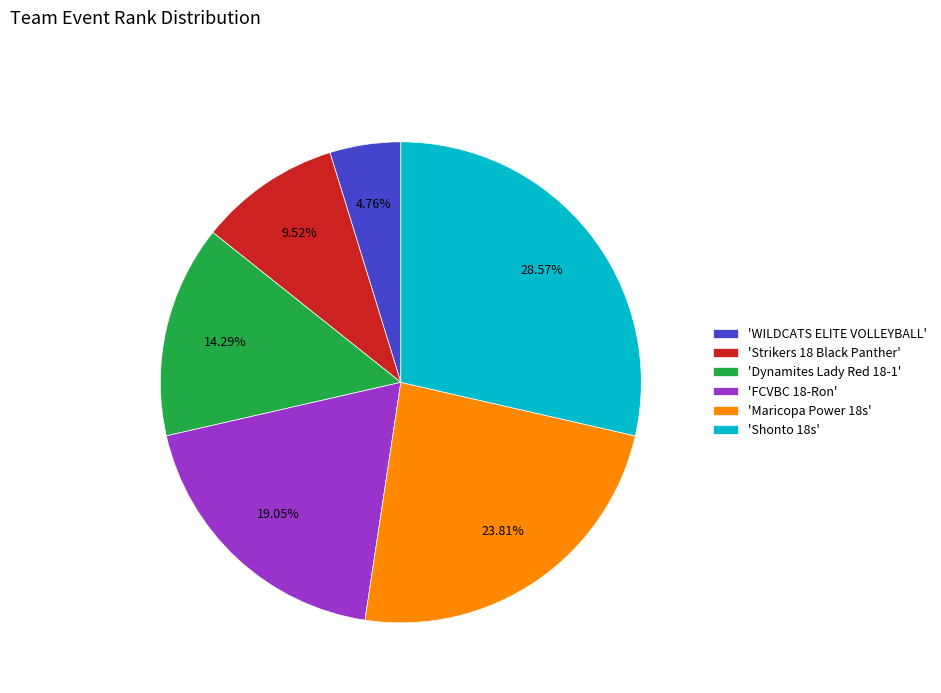

Is there any slice that represents more than half of the pie?

No